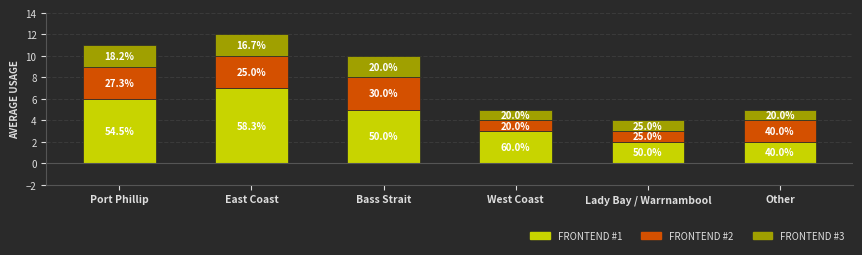

Does the chart contain stacked bars?

Yes